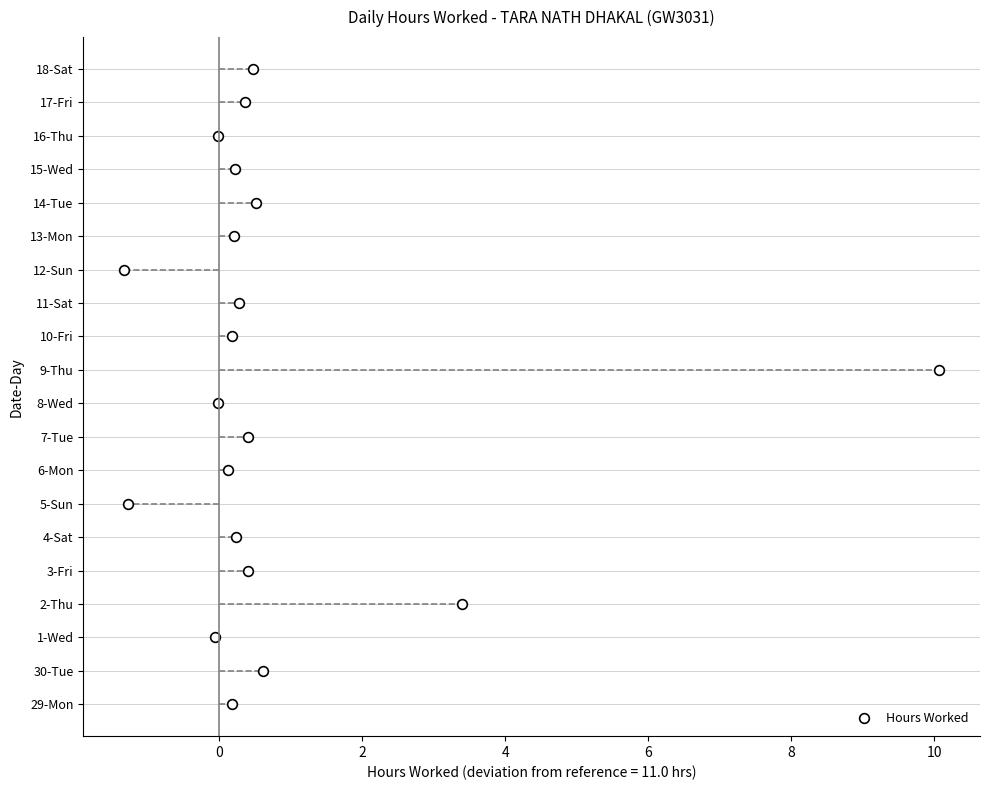

At which category does the chart reach its peak across all series?

9-Thu